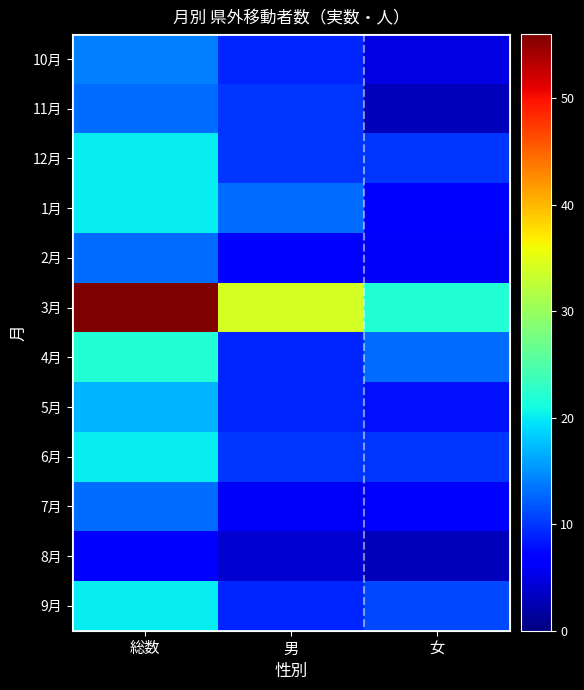

Rank the categories by 9月 value from lowest to highest.

男, 女, 総数